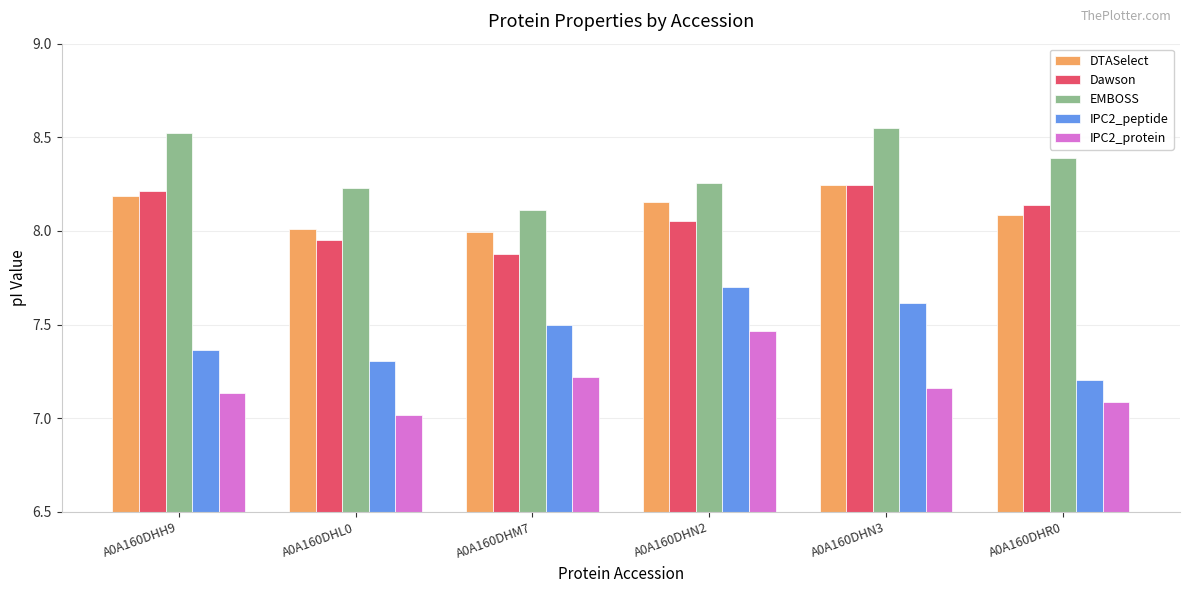

Count the IPC2_peptide values in the range 7 to 8.

6